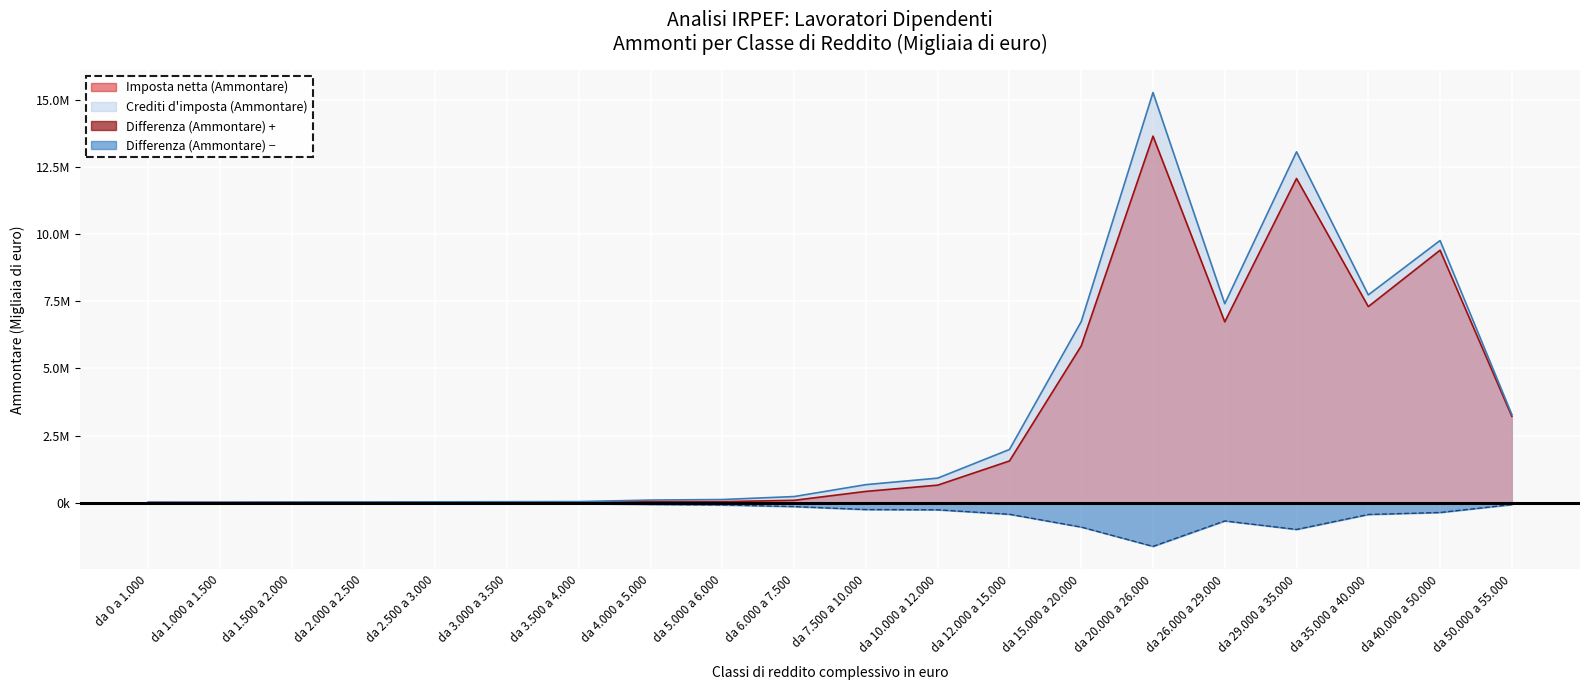

Reading left to right, transcribe all the data shown in this chart.

Imposta netta (Ammontare): 14664	13354	16252	17186	18385	18023	19230	39683	41480	91472	423878	656638	1557007	5840703	13649802	6736322	12072852	7303483	9402372	3220040
Crediti d'imposta (Ammontare): 20577	19705	25607	29657	35166	39113	43988	101035	121167	232370	675533	917916	1984124	6744577	15272470	7411143	13064843	7738792	9763081	3286157
Differenza (Ammontare): -5913	-6351	-9355	-12470	-16782	-21089	-24757	-61351	-79682	-140893	-251639	-261265	-427103	-903823	-1622631	-674808	-991966	-435298	-360700	-66117